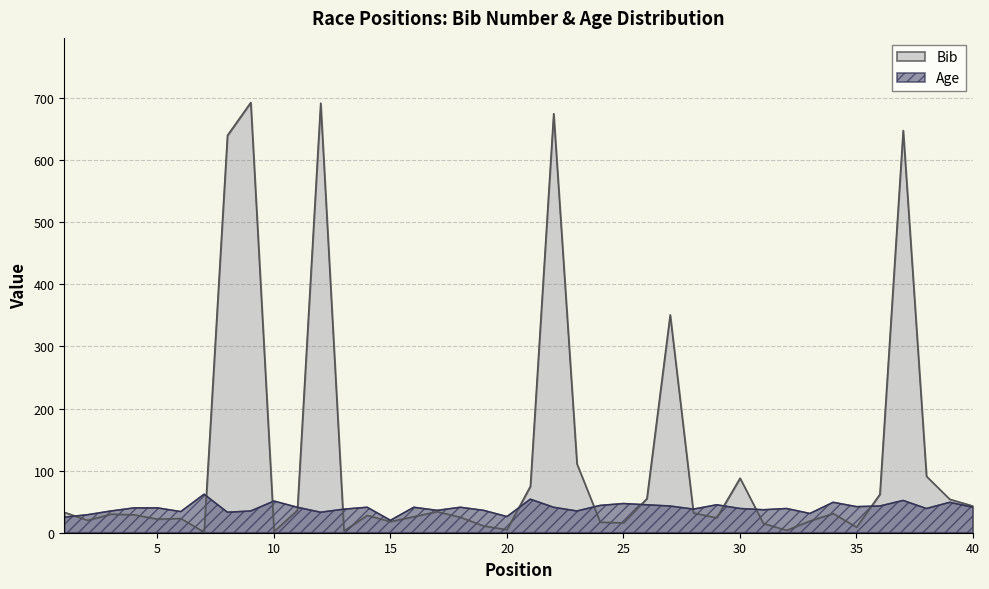

At which category is the sum across all series the highest?

9